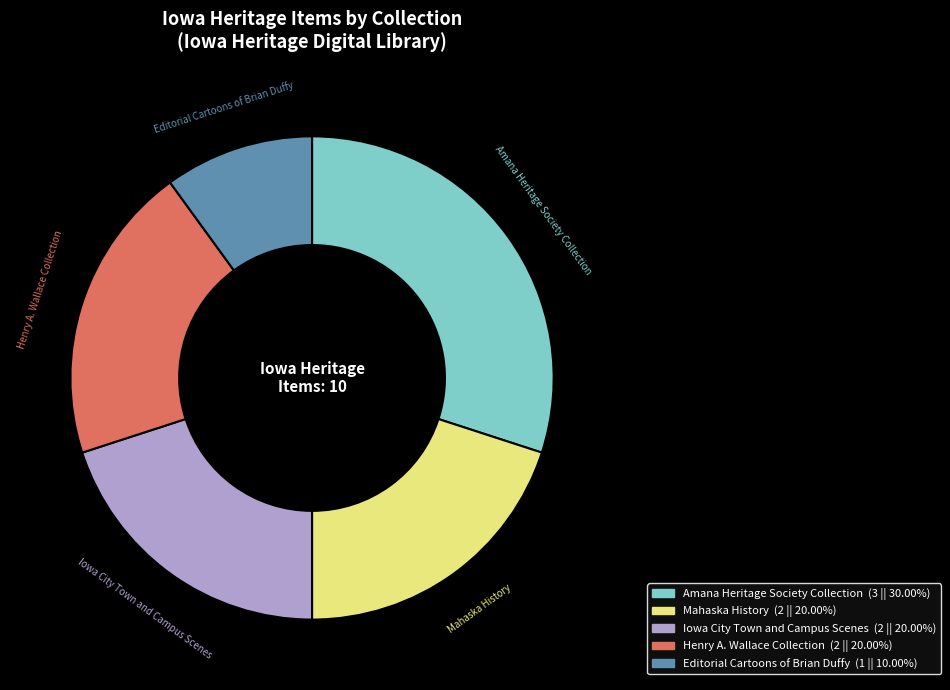

Is there a majority slice in this chart?

No